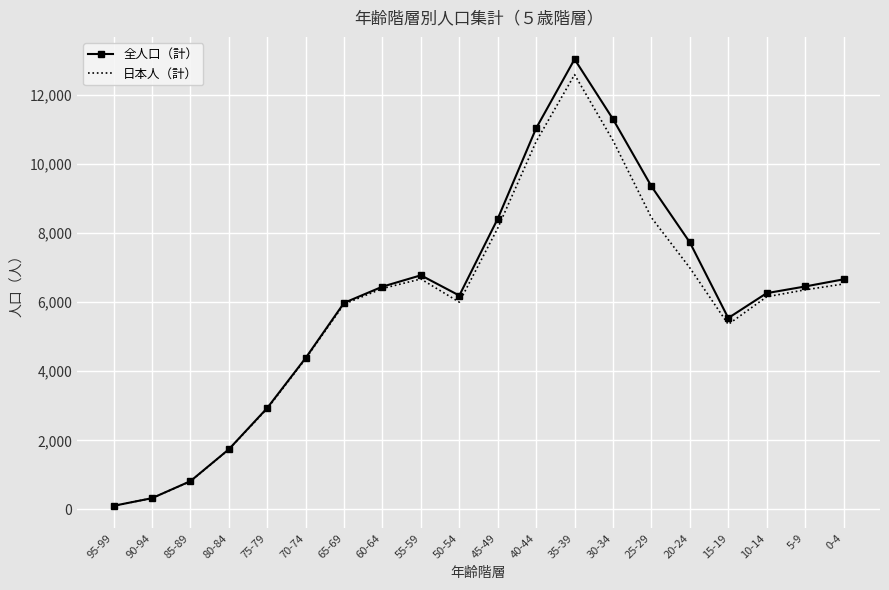

Which series has the largest total across all categories?

全人口（計）